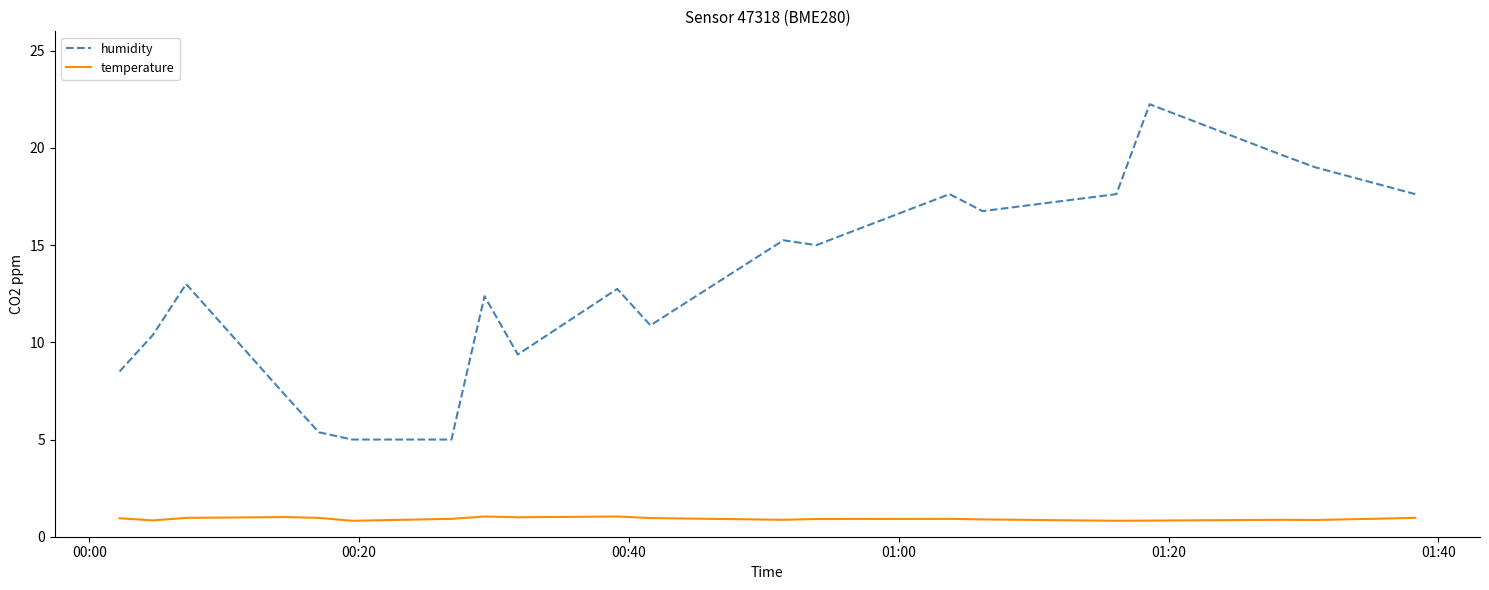

Which series has the largest total across all categories?

humidity